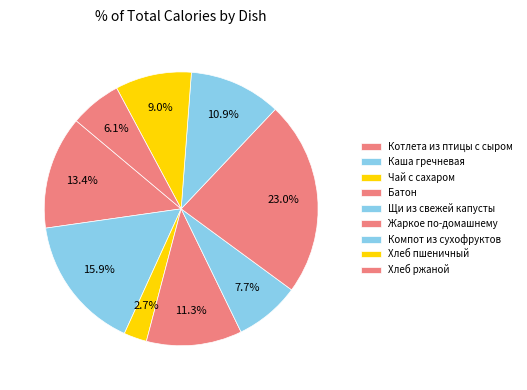

Rank the categories by value from lowest to highest.

Чай с сахаром, Хлеб ржаной, Щи из свежей капусты, Хлеб пшеничный, Компот из сухофруктов, Батон, Котлета из птицы с сыром, Каша гречневая, Жаркое по-домашнему